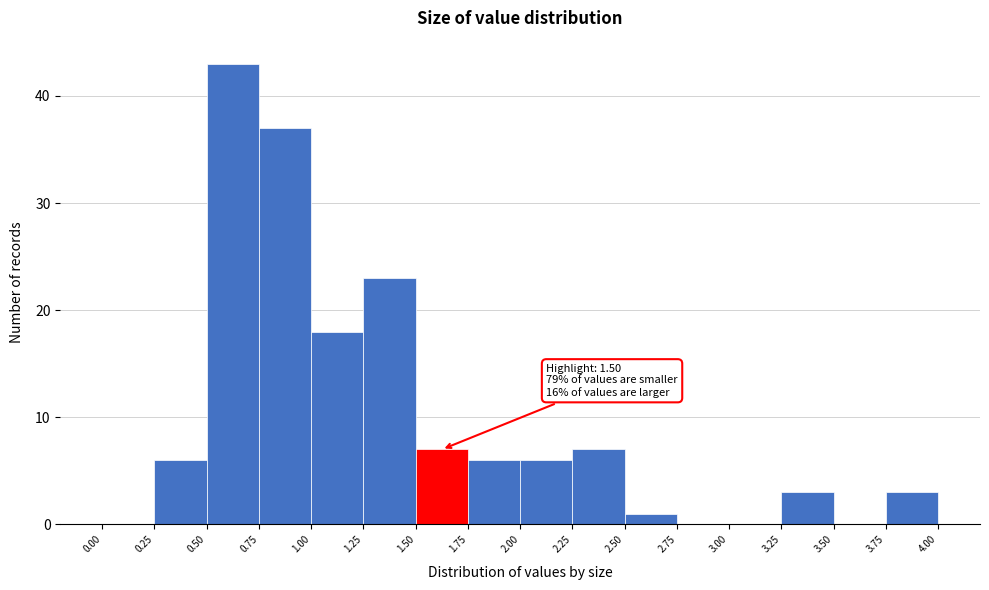

Over which range of the x-axis is the bar tallest?

0.50 to 0.75